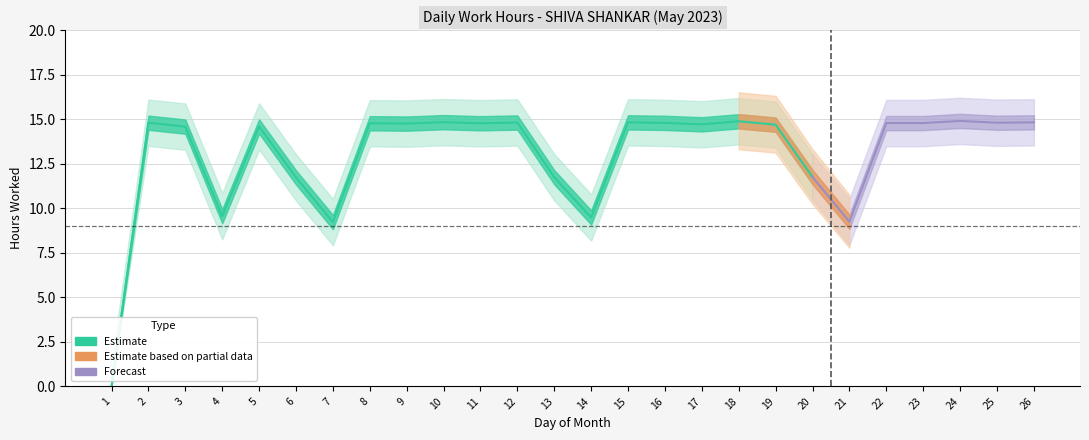

Which has a higher value, 6 or 23?

23